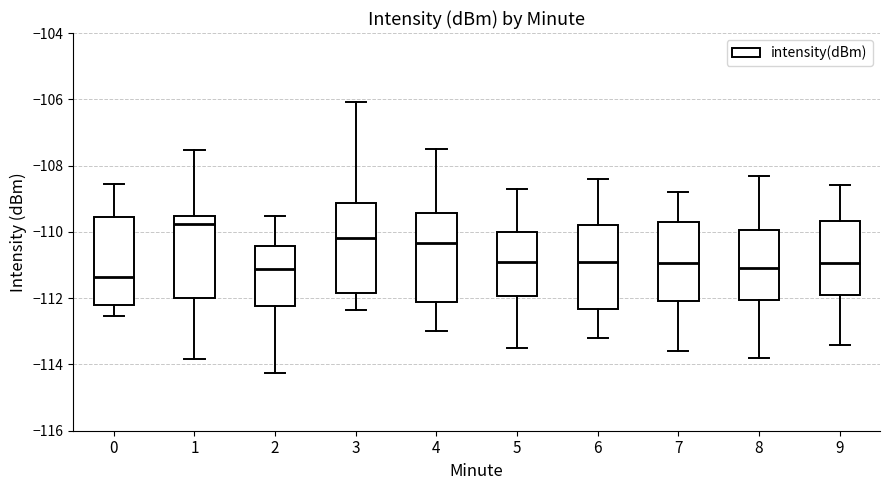

Reading left to right, transcribe this box plot: for each box, give where its median line is, the range the box spans, and where its two whiskers end, as read against the y-axis. The values are not printed on the chart, so give them approximately, as read against the axis.

0: median -111.4, box -112.2 to -109.6, whiskers -112.6 to -108.6
1: median -109.8, box -112.0 to -109.6, whiskers -113.8 to -107.6
2: median -111.2, box -112.2 to -110.4, whiskers -114.2 to -109.6
3: median -110.2, box -111.8 to -109.2, whiskers -112.4 to -106.0
4: median -110.4, box -112.2 to -109.4, whiskers -113.0 to -107.4
5: median -110.8, box -112.0 to -110.0, whiskers -113.4 to -108.6
6: median -110.8, box -112.4 to -109.8, whiskers -113.2 to -108.4
7: median -111.0, box -112.0 to -109.6, whiskers -113.6 to -108.8
8: median -111.0, box -112.0 to -110.0, whiskers -113.8 to -108.2
9: median -111.0, box -111.8 to -109.6, whiskers -113.4 to -108.6